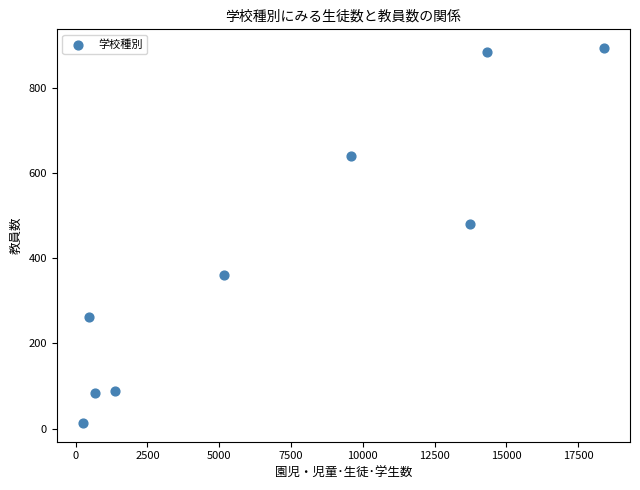

What Y value in the scatter plot is closest to 453?

480